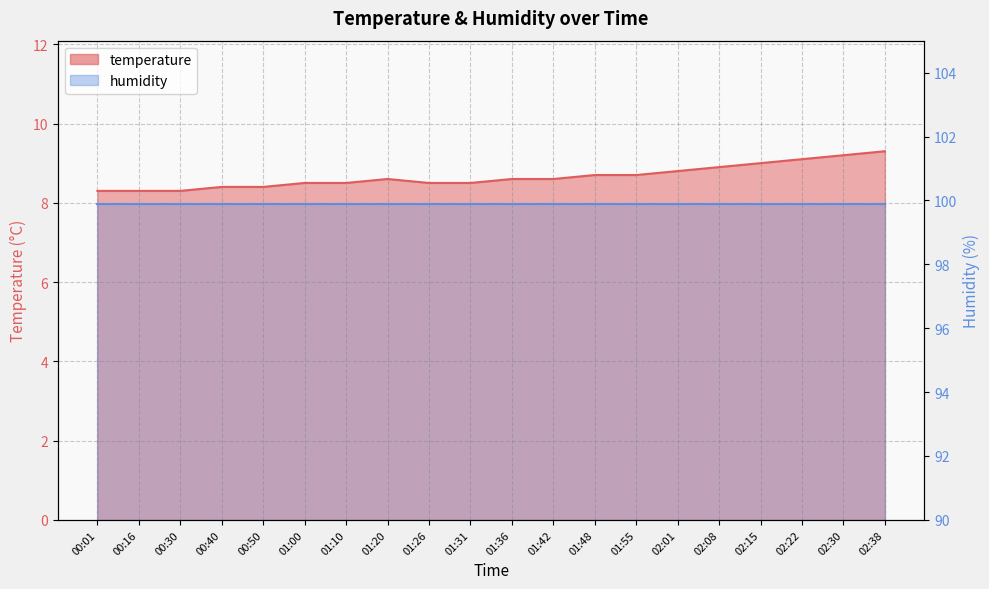

List the labels in order of value, largest first.

02:38, 02:30, 02:22, 02:15, 02:08, 02:01, 01:48, 01:55, 01:20, 01:36, 01:42, 01:00, 01:10, 01:26, 01:31, 00:40, 00:50, 00:01, 00:16, 00:30